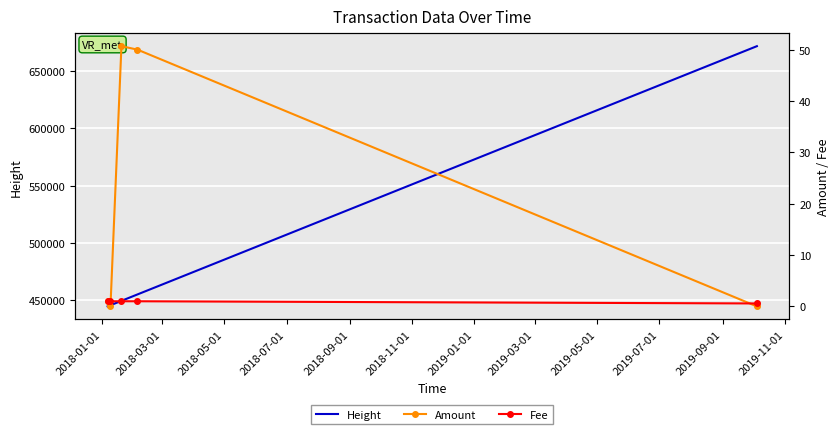

True or false: Fee has a value of 0.6 at 2018-09-01.

True